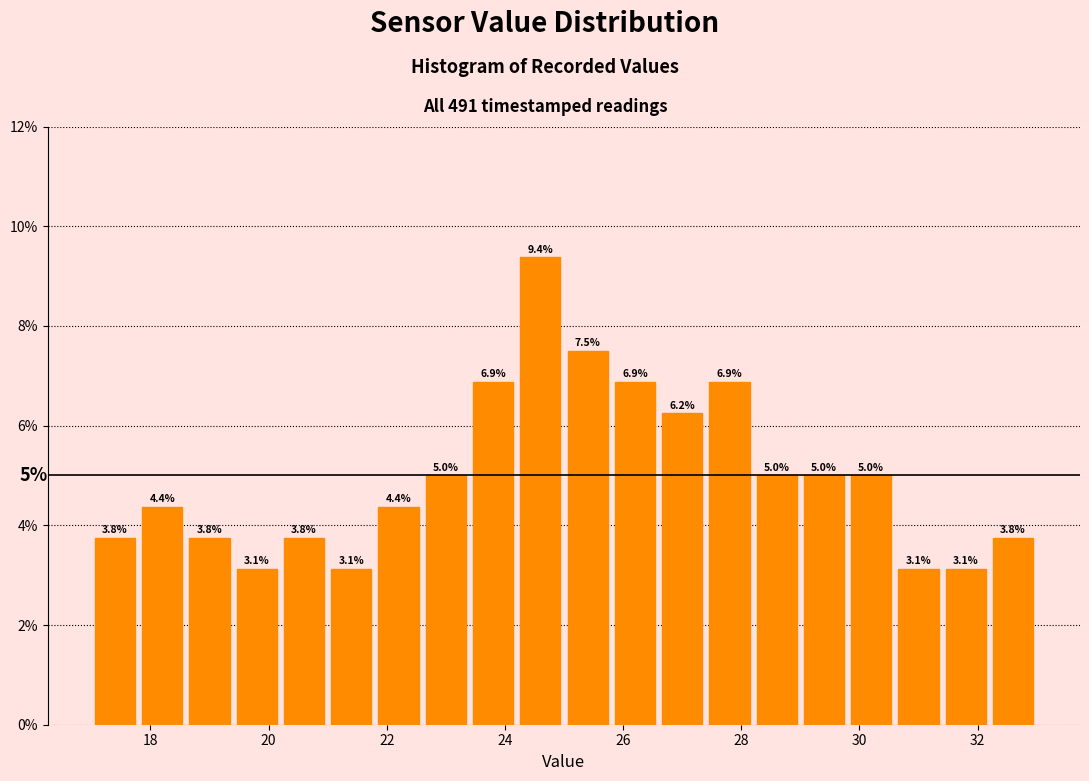

Reading left to right, transcribe this chart: for each bar, give the range it covers on the x-axis and its height.

17.0 to 17.8: 3.8
17.8 to 18.6: 4.4
18.6 to 19.4: 3.8
19.4 to 20.2: 3.1
20.2 to 21.0: 3.8
21.0 to 21.8: 3.1
21.8 to 22.6: 4.4
22.6 to 23.4: 5.0
23.4 to 24.2: 6.9
24.2 to 25.0: 9.4
25.0 to 25.8: 7.5
25.8 to 26.6: 6.9
26.6 to 27.4: 6.2
27.4 to 28.2: 6.9
28.2 to 29.0: 5.0
29.0 to 29.8: 5.0
29.8 to 30.6: 5.0
30.6 to 31.4: 3.1
31.4 to 32.2: 3.1
32.2 to 33.0: 3.8